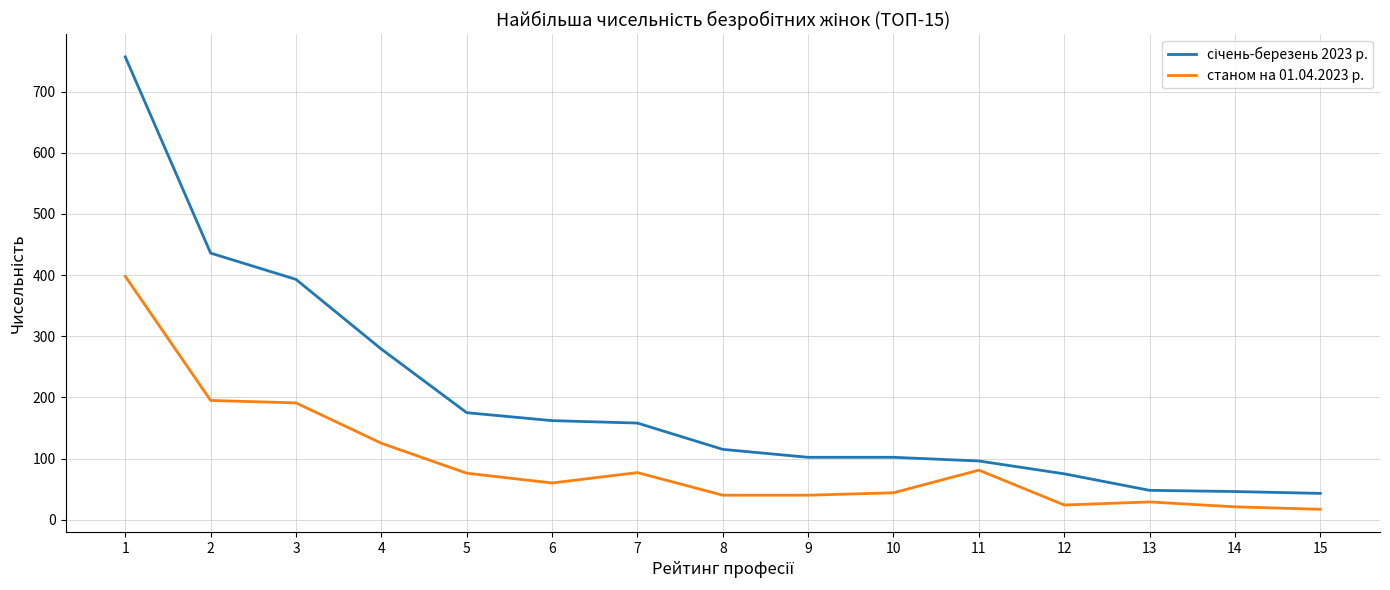

The станом на 01.04.2023 р. series shows 125 at 4. True or false?

True